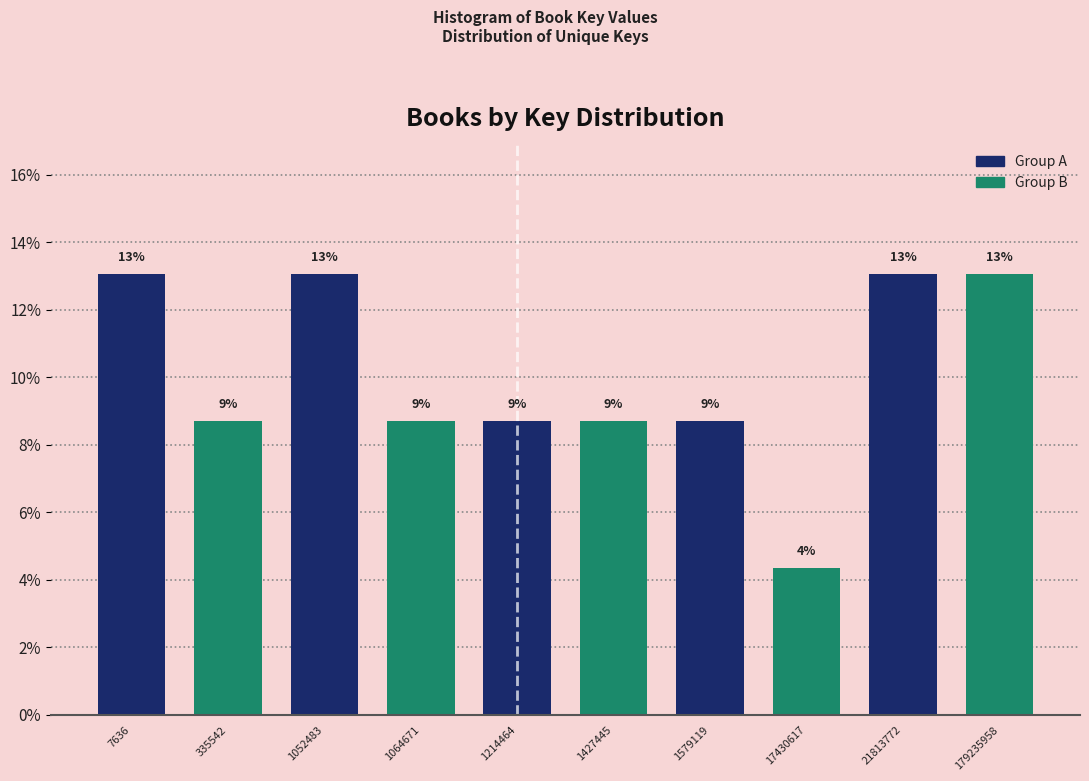

How many bars are there in total?

10